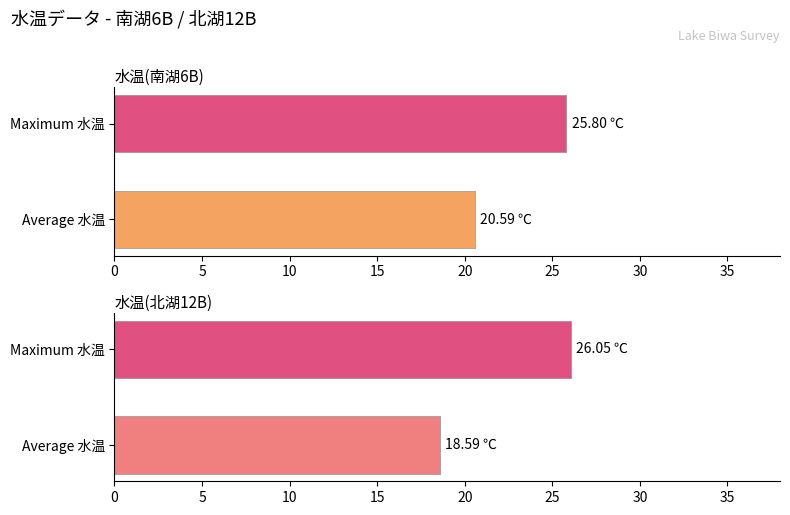

At Average 水温, list the series in order from largest to smallest.

水温(南湖6B), 水温(北湖12B)